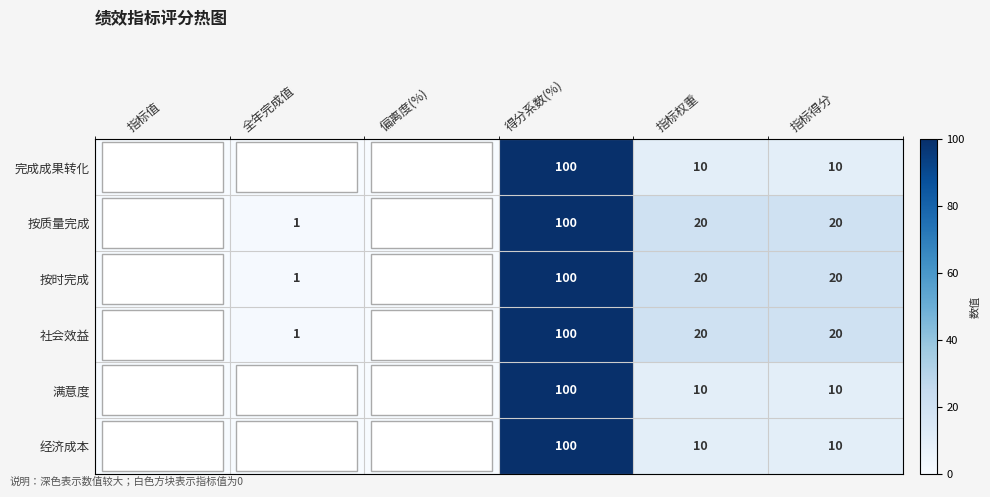

The value of 满意度 at 指标得分 is 10. True or false?

True